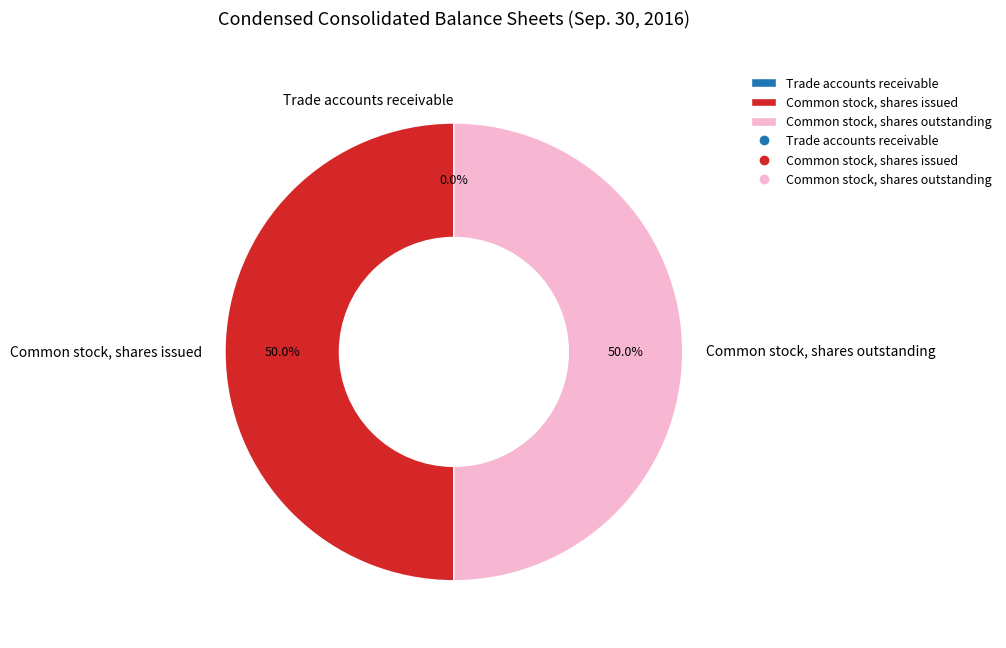

What is the total percentage of Common stock, shares issued and Common stock, shares outstanding?

100.0%